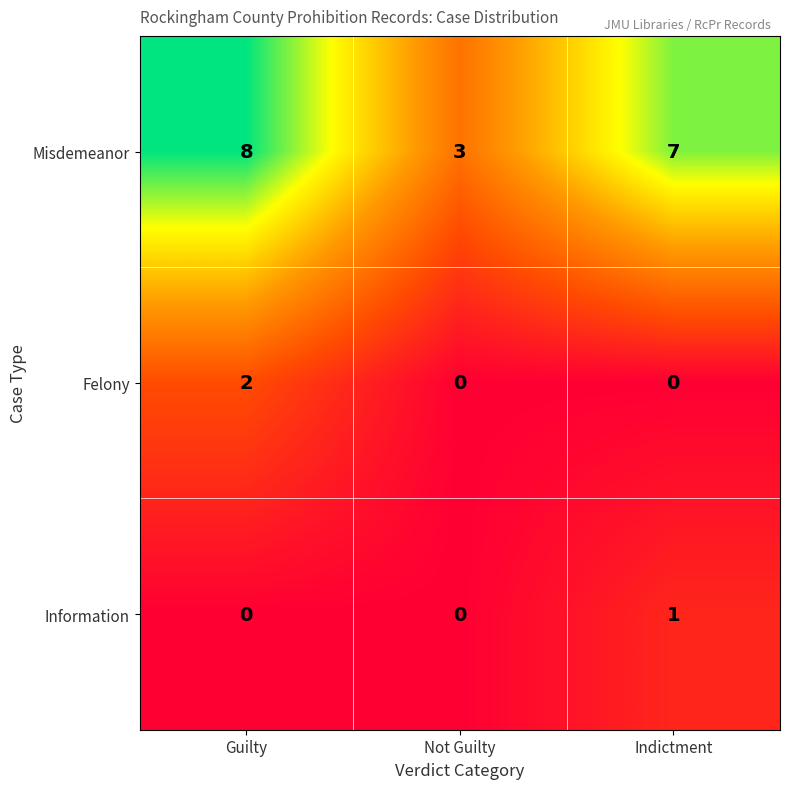

Reading left to right, extract all data points from this chart.

Misdemeanor: Guilty=8	Not Guilty=3	Indictment=7
Felony: Guilty=2	Not Guilty=0	Indictment=0
Information: Guilty=0	Not Guilty=0	Indictment=1